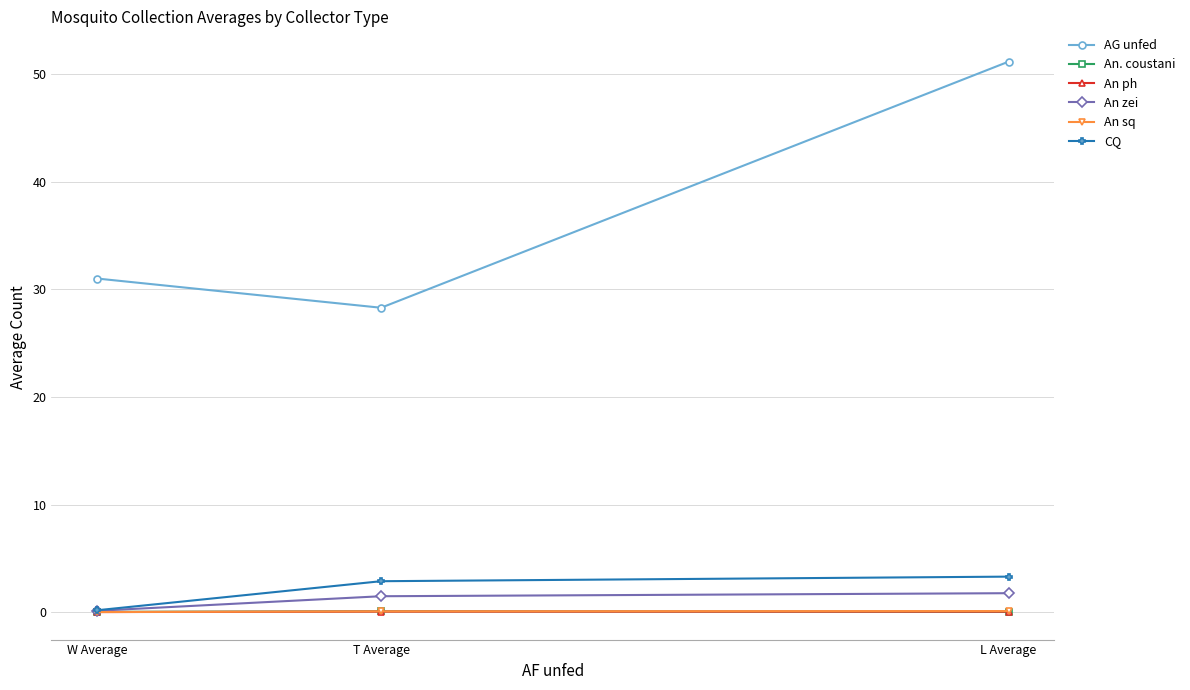

What is the average value of the An sq series?

0.1